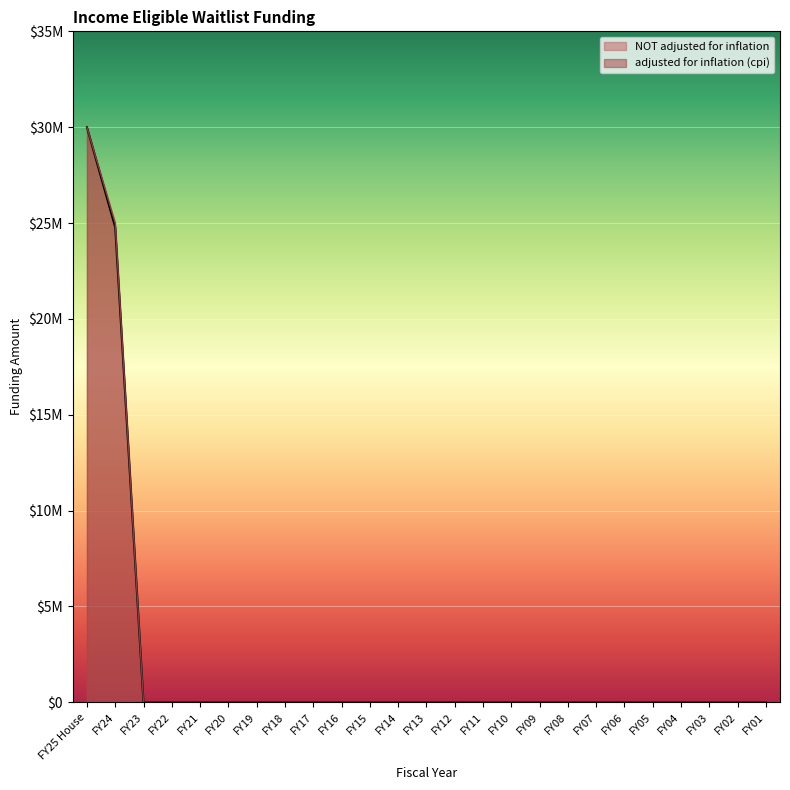

Is the value of NOT adjusted for inflation at FY10 greater than the value of adjusted for inflation (cpi) at FY18?

No